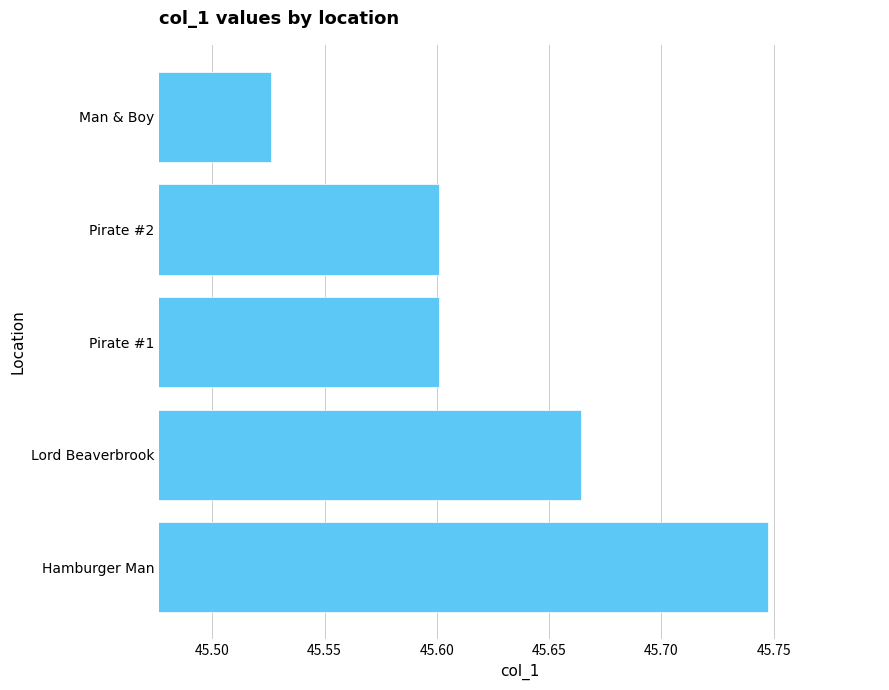

At which category does the chart reach its peak across all series?

Hamburger Man